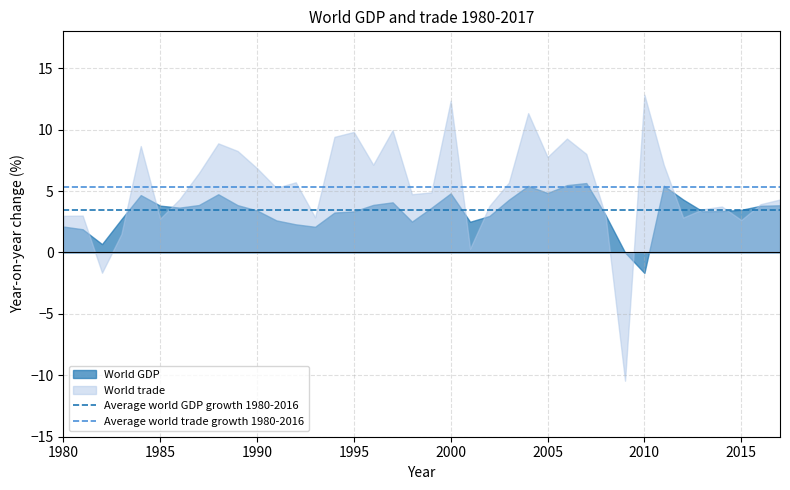

Which series has the largest range (max minus min)?

World trade